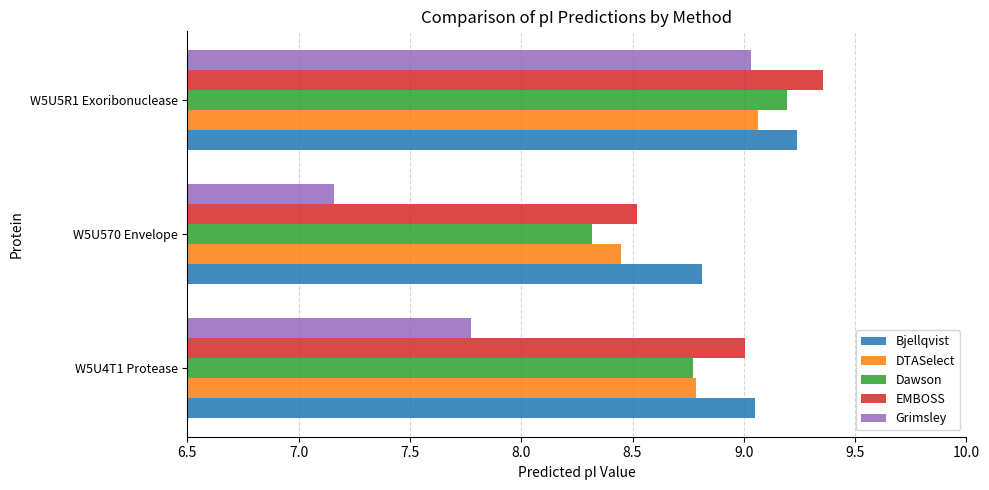

At how many categories does at least one series exceed 7?

3